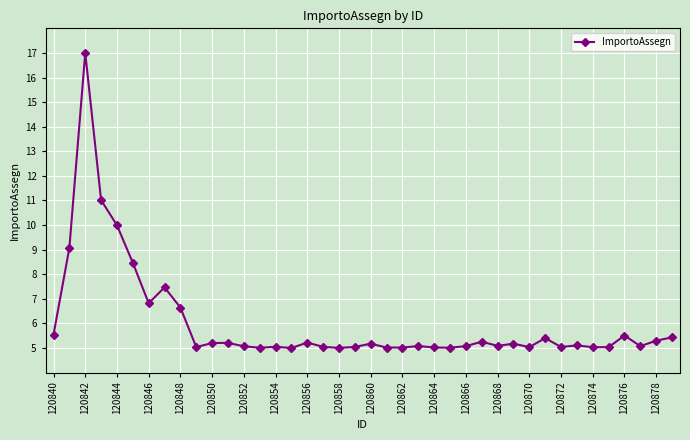

True or false: there are more than 2 points higher than both neighbors.

True